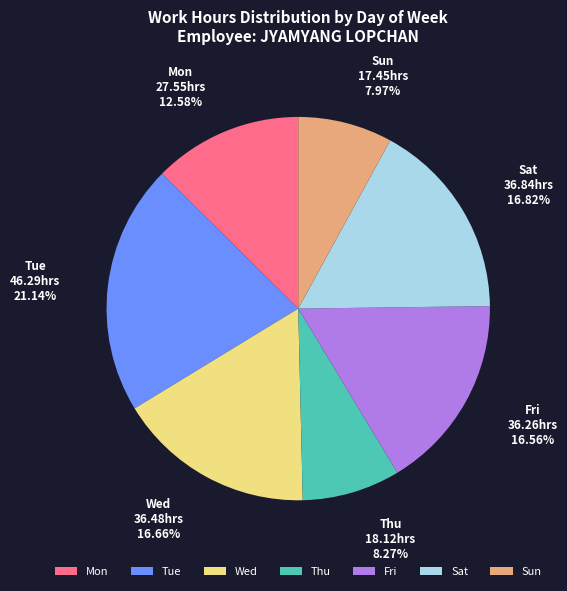

Count the number of slices in the pie.

7